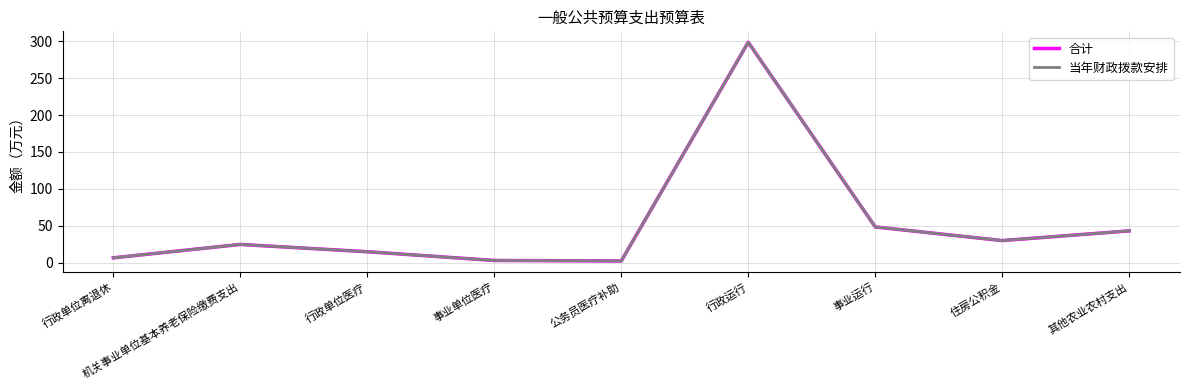

Reading left to right, list all the values displayed in this chart.

合计: 行政单位离退休=6.5	机关事业单位基本养老保险缴费支出=24.6	行政单位医疗=14.8	事业单位医疗=2.9	公务员医疗补助=2.2	行政运行=298.6	事业运行=48.4	住房公积金=29.9	其他农业农村支出=43.0
当年财政拨款安排: 行政单位离退休=6.5	机关事业单位基本养老保险缴费支出=24.6	行政单位医疗=14.8	事业单位医疗=2.9	公务员医疗补助=2.2	行政运行=298.6	事业运行=48.4	住房公积金=29.9	其他农业农村支出=43.0